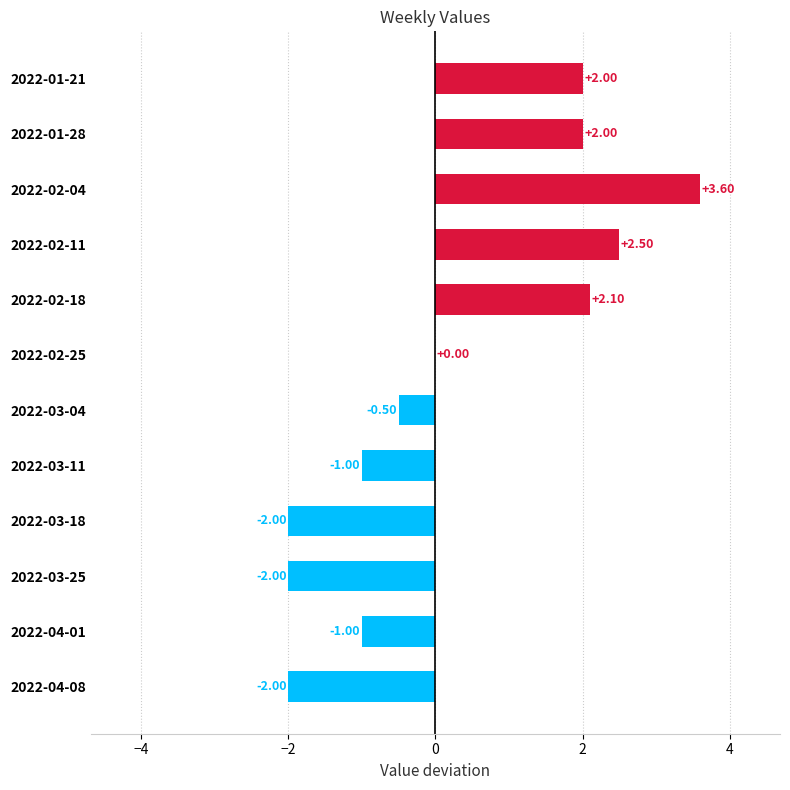

What is the change in value from 2022-02-11 to 2022-04-01?

-3.5